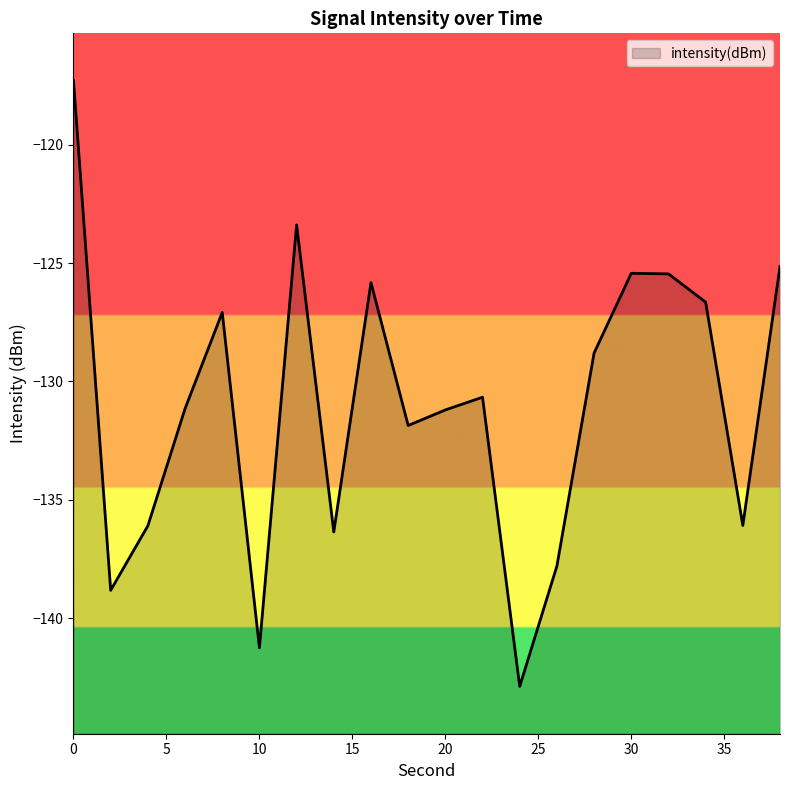

How many lines are shown in the chart?

1